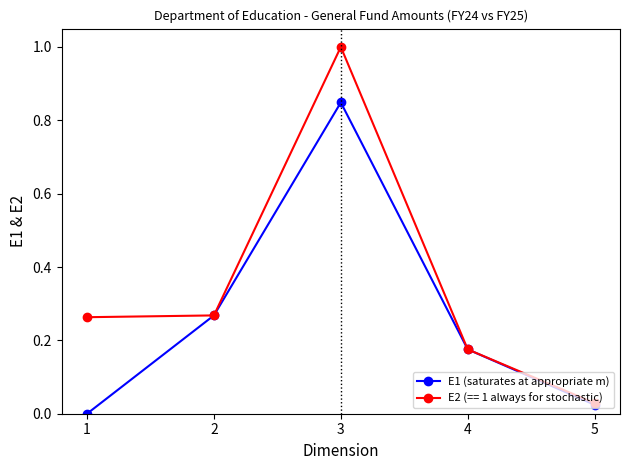

List the series in order of their overall mean, highest first.

E2 (== 1 always for stochastic), E1 (saturates at appropriate m)